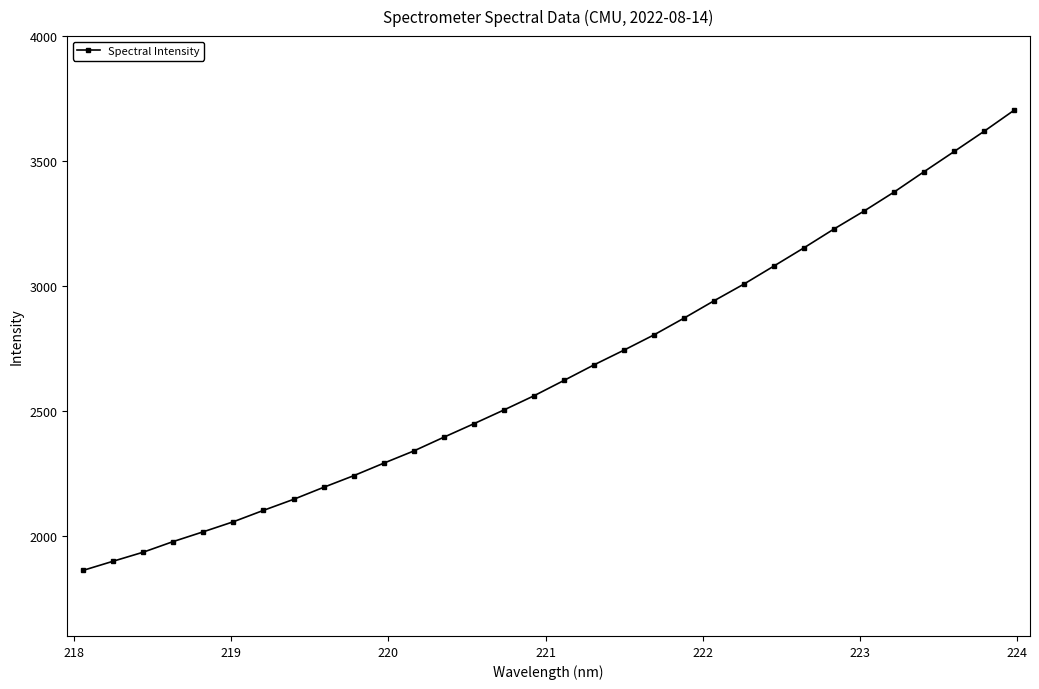

What is the value of the 10th point from the left?

2241.2